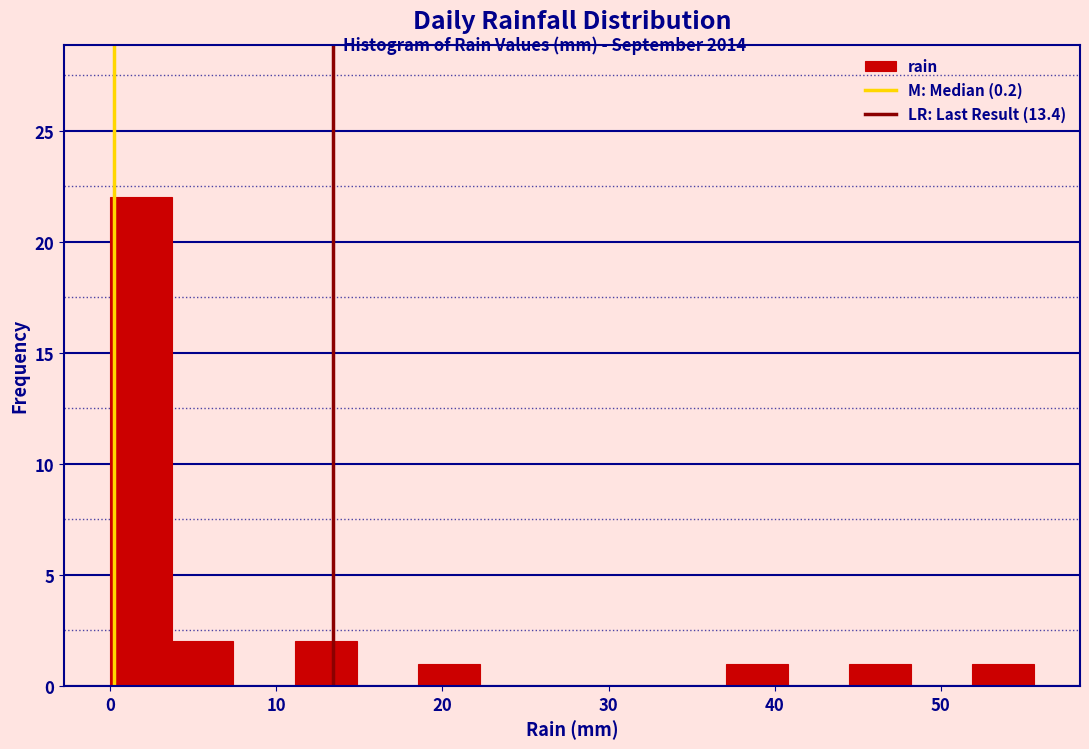

Read against the x-axis, roughly where is the centre of the tallest bar?

2